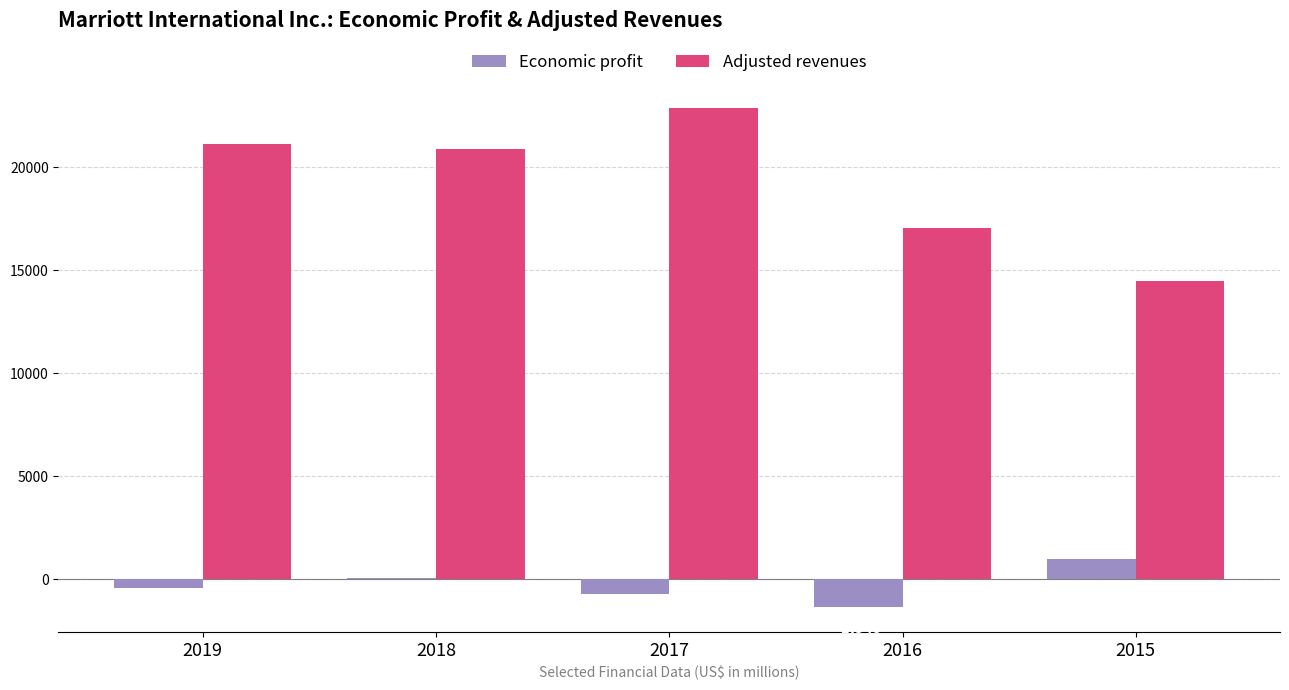

What is the highest value of the Adjusted revenues series?

22894